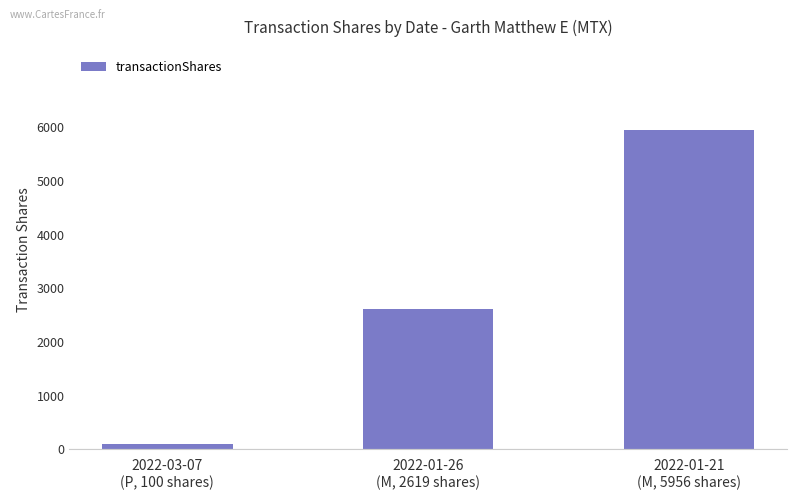

What is the difference between the values at 2022-03-07
(P, 100 shares) and 2022-01-26
(M, 2619 shares)?

2519